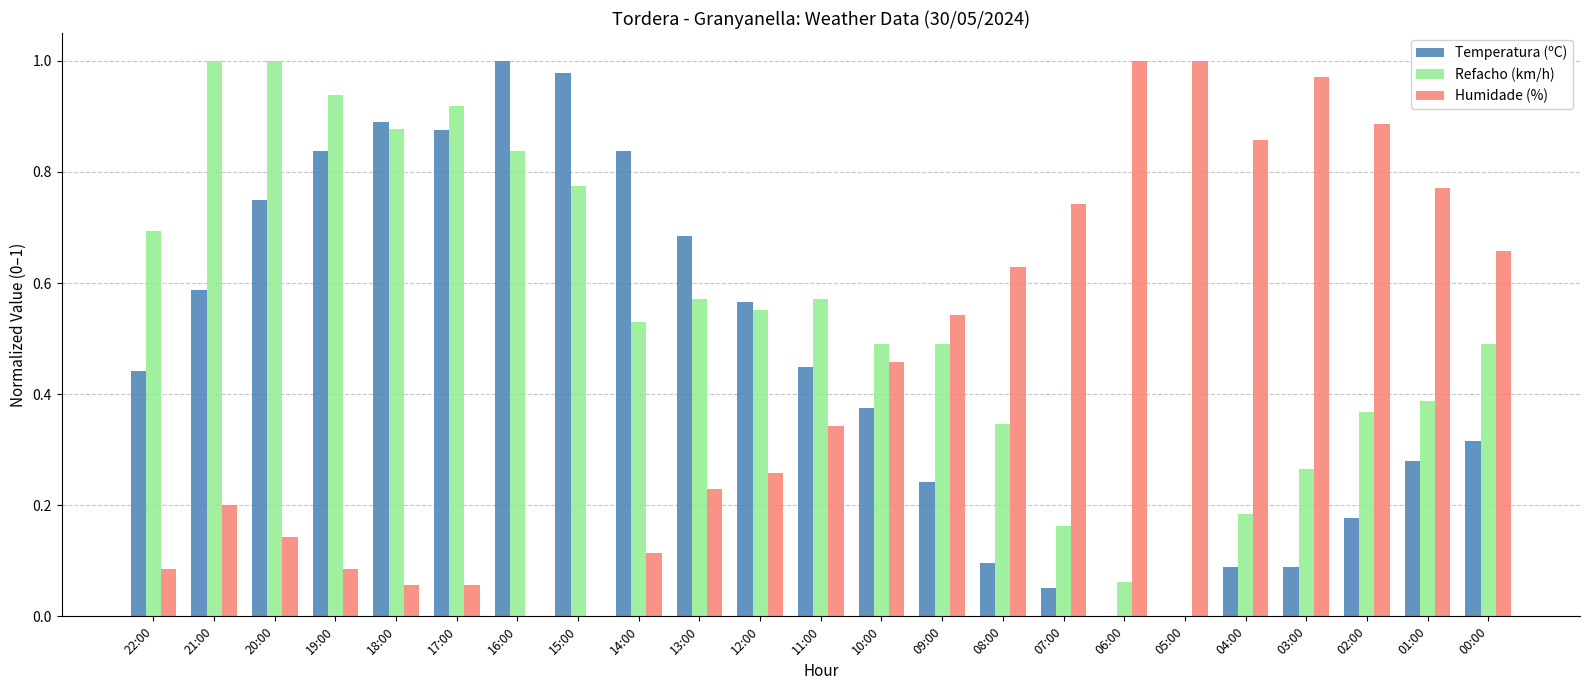

Between 11:00 and 10:00, which series saw the biggest shift?

Humidade (%)